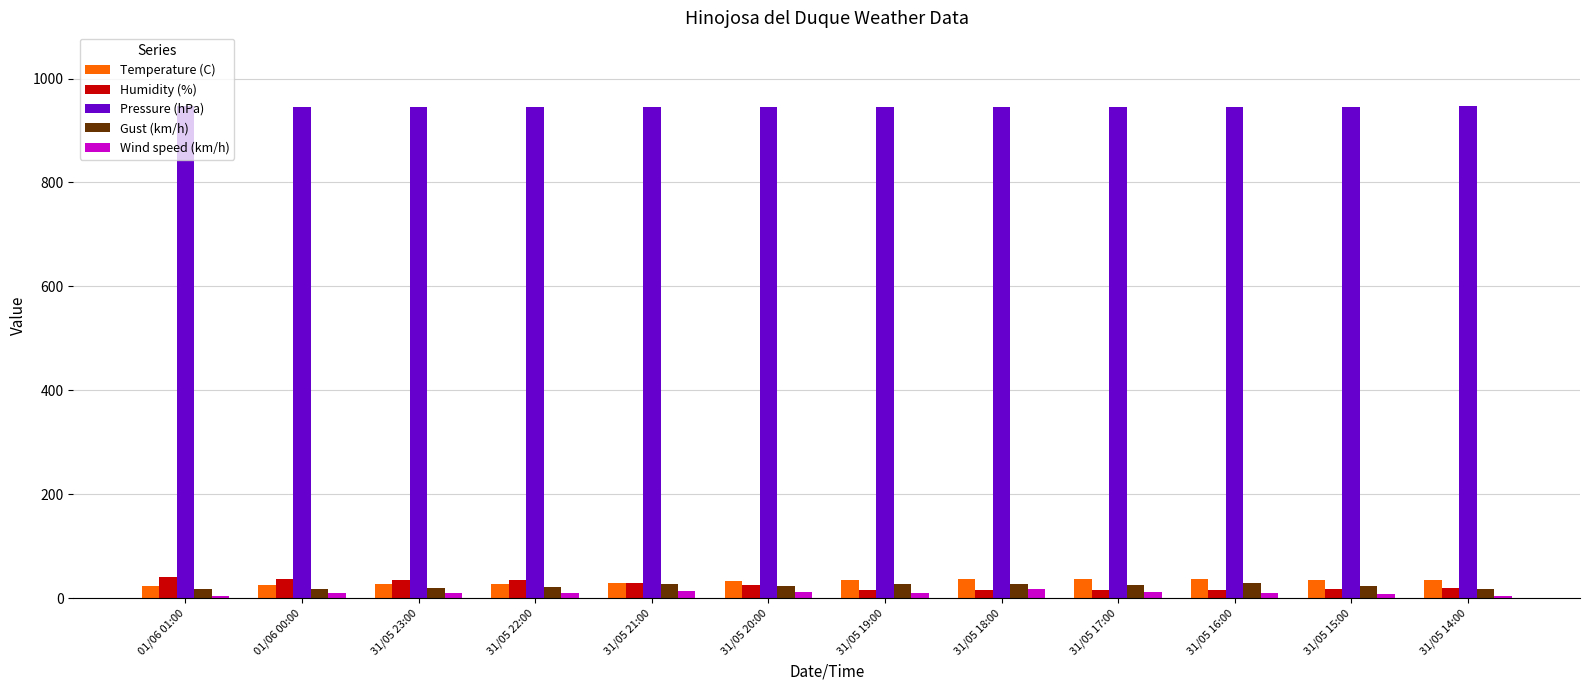

Is it true that Wind speed (km/h) equals 12.0 at 31/05 20:00?

True